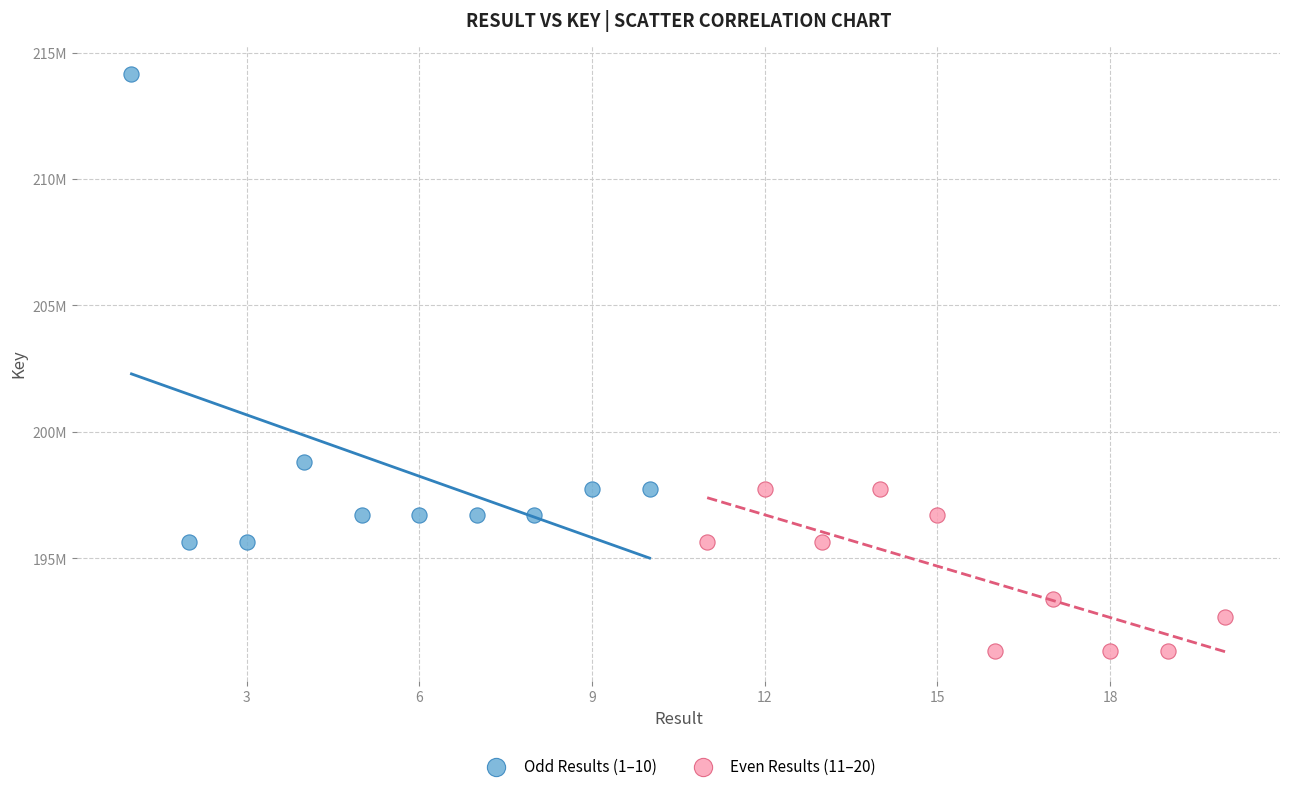

What are all the series names shown in the legend?

Odd Results (1–10), Even Results (11–20)